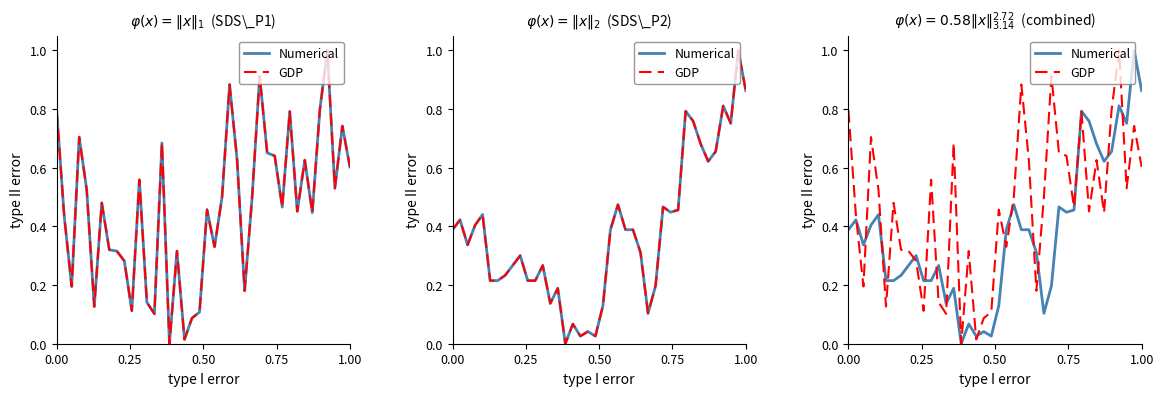

At how many categories does at least one series exceed 0?

39